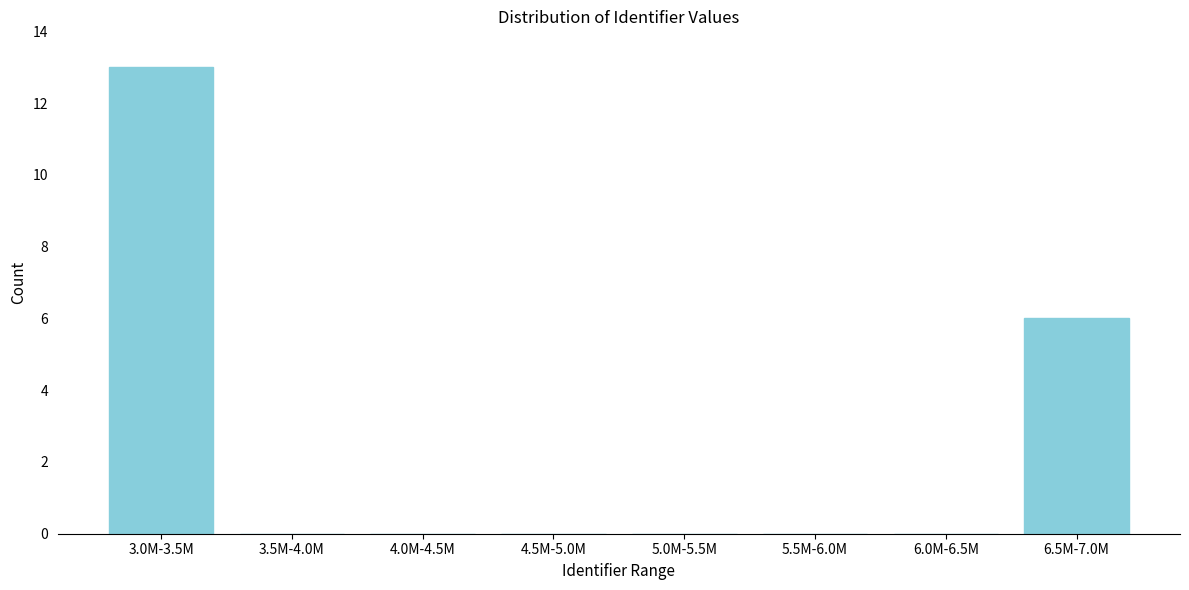

Reading right to left, transcribe all the data shown in this chart.

6.5M-7.0M=6	6.0M-6.5M=0	5.5M-6.0M=0	5.0M-5.5M=0	4.5M-5.0M=0	4.0M-4.5M=0	3.5M-4.0M=0	3.0M-3.5M=13